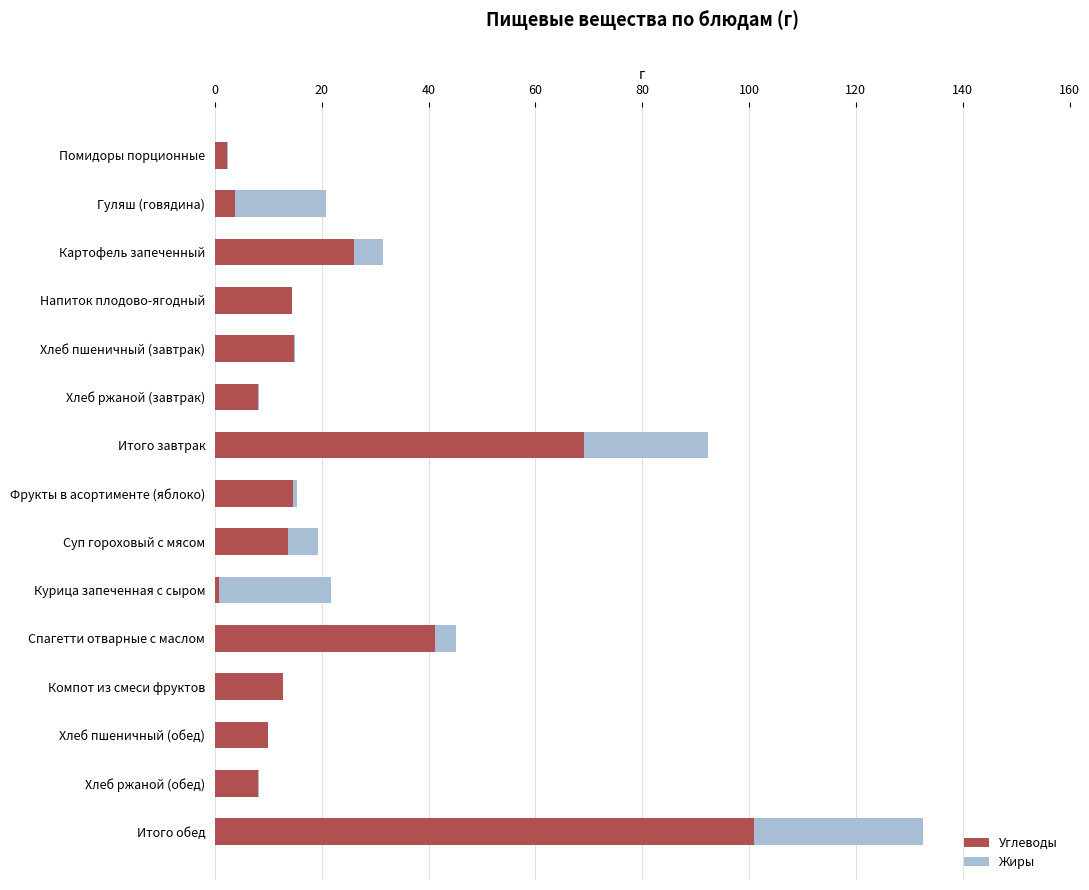

At which category is the sum across all series the highest?

Итого обед